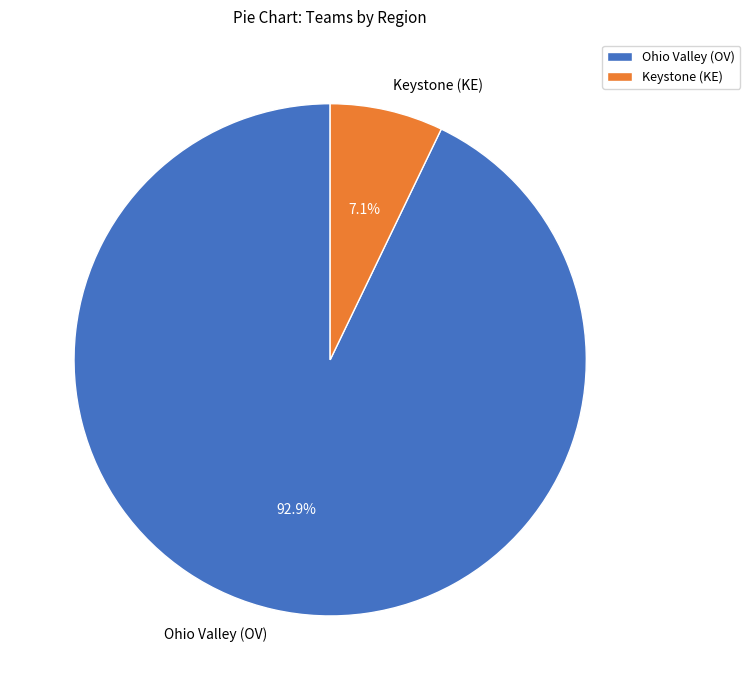

Combined, do Ohio Valley (OV) and Keystone (KE) account for over 50%?

Yes